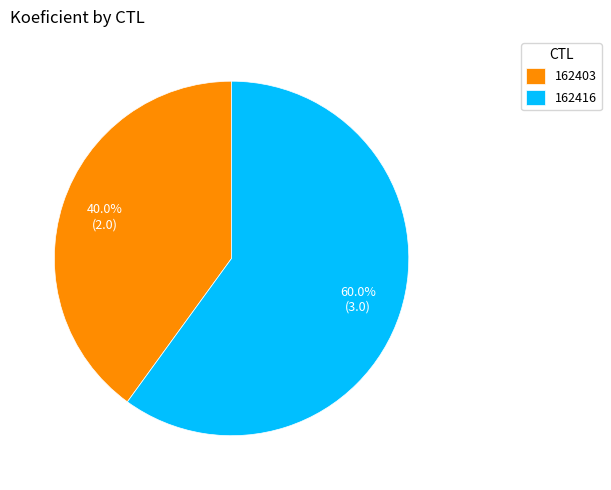

Rank the categories by value from lowest to highest.

162403, 162416